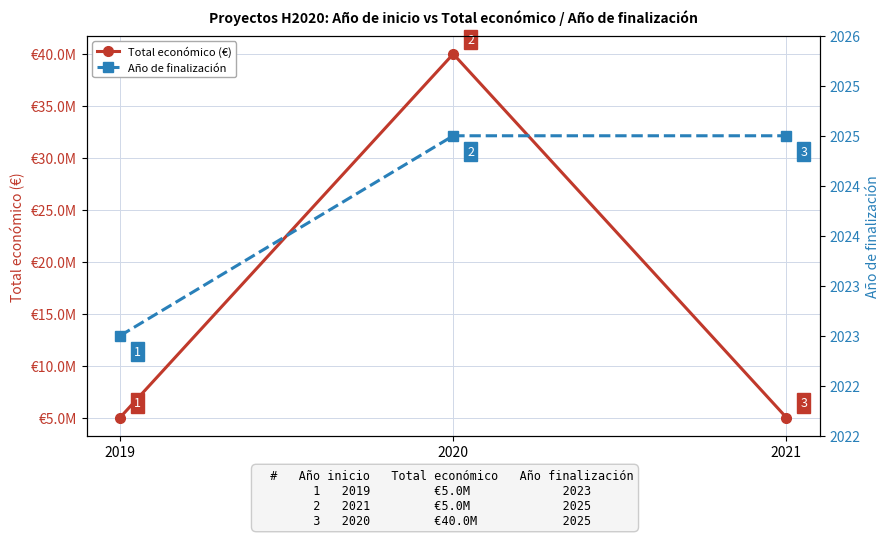

Which category has the highest value across all series?

2020